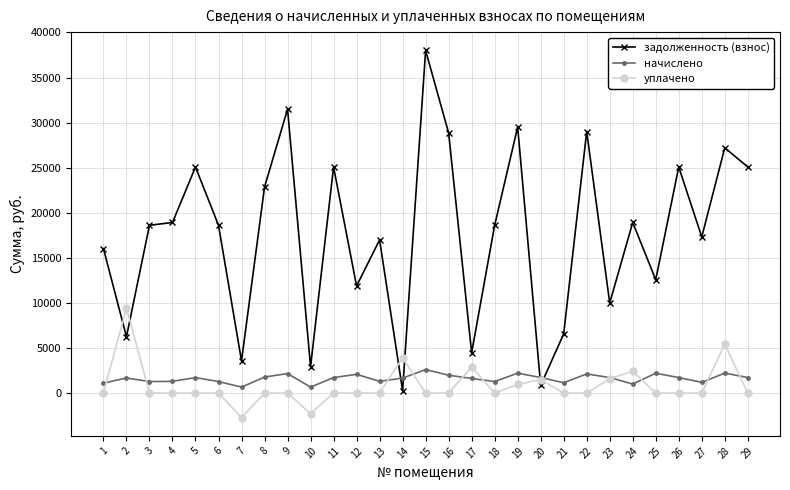

What is the average value of the задолженность (взнос) series?

17608.6